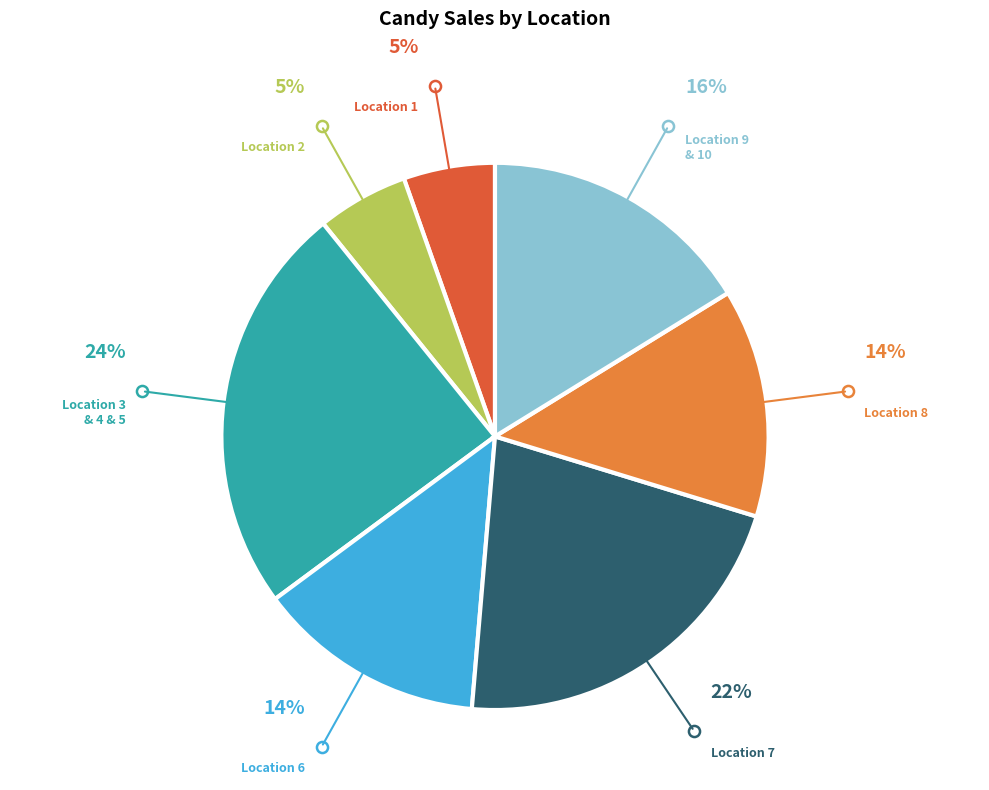

To the nearest percent, what is the difference between the largest and smallest slice percentages?

19%